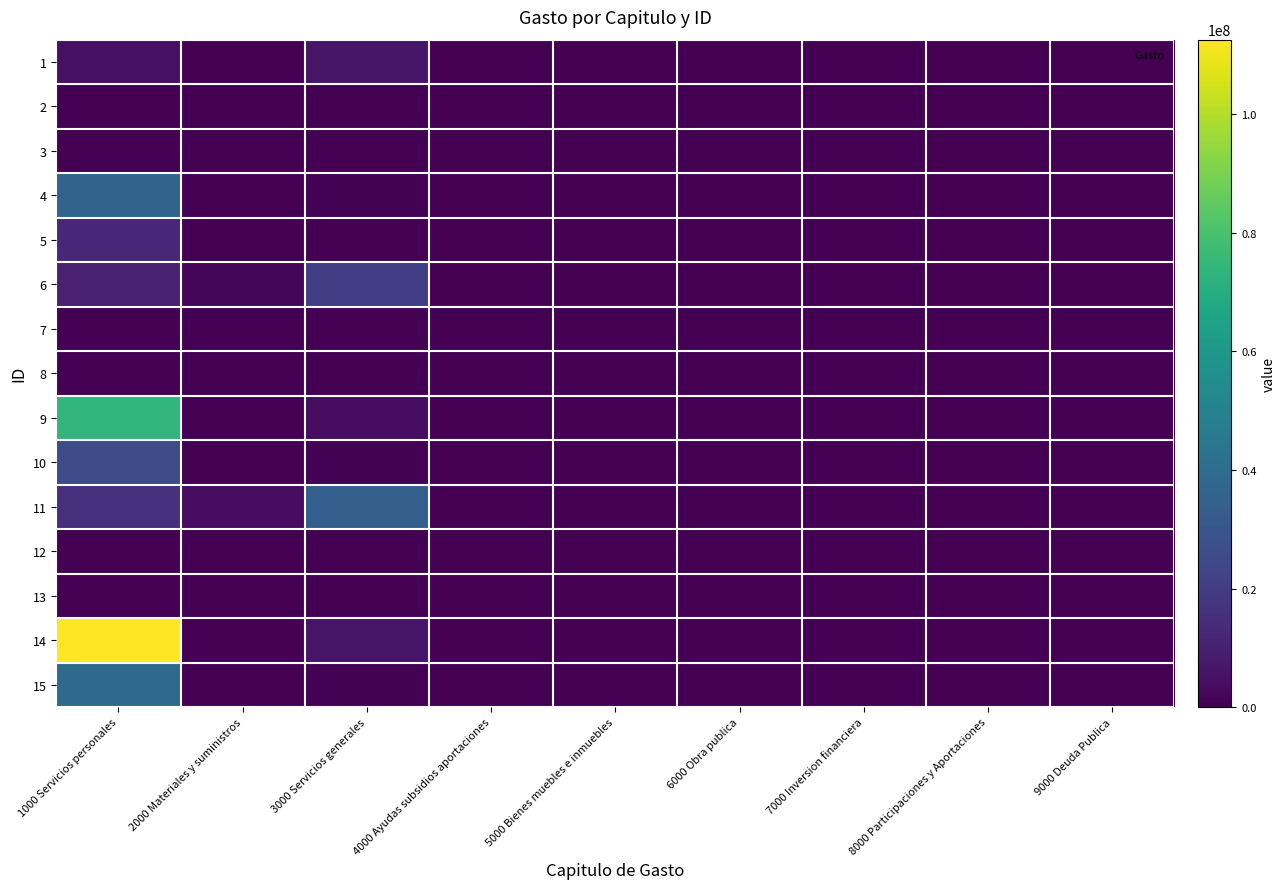

Rank the series at 7000 Inversion financiera from lowest to highest value.

1, 2, 3, 4, 5, 6, 7, 8, 9, 10, 11, 12, 13, 14, 15